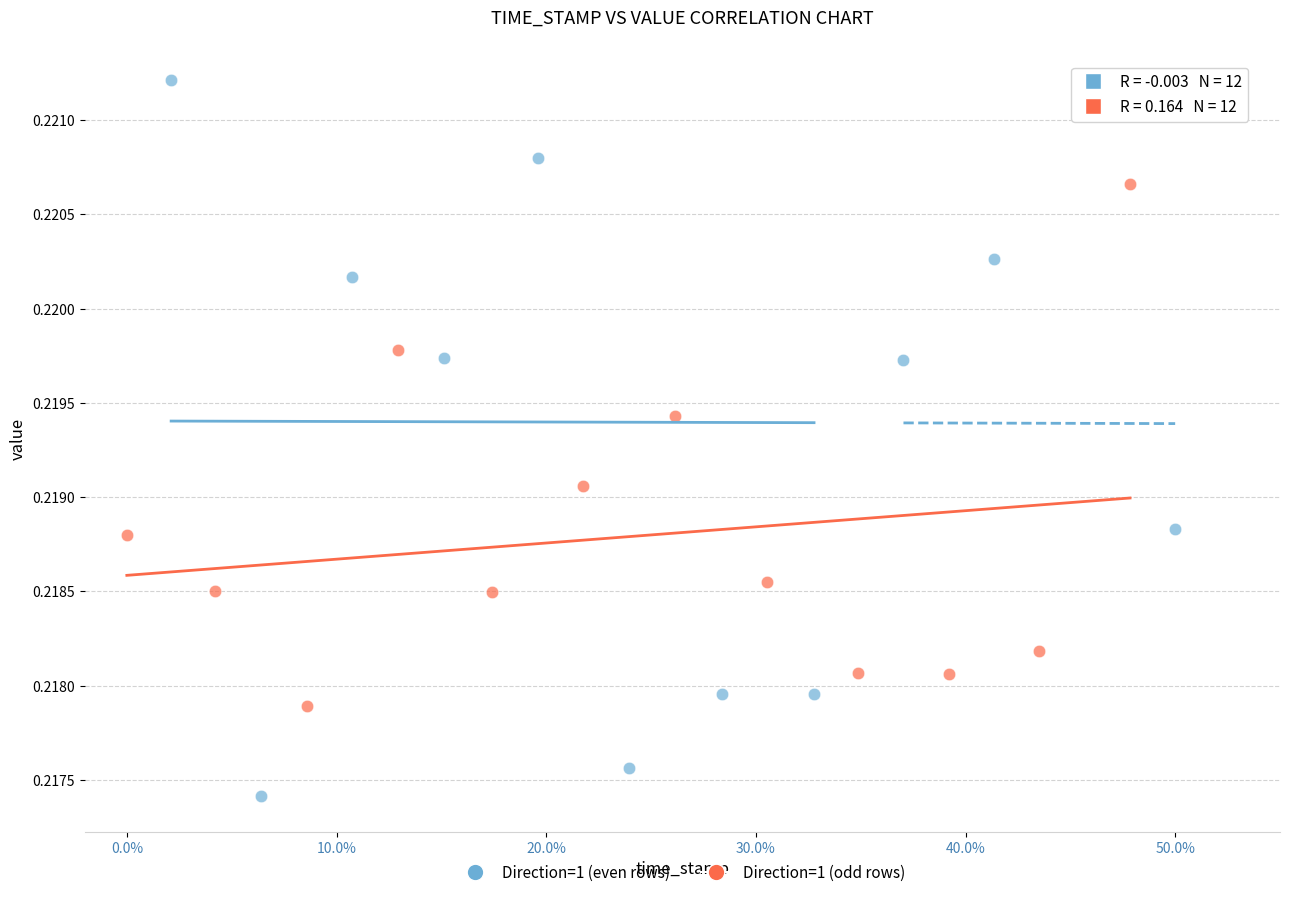

Which series contains the lowest Y value?

Direction=1 (even rows)